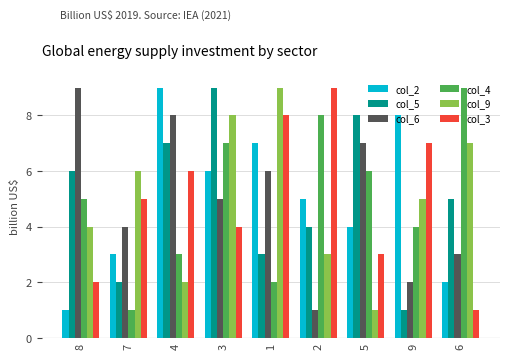

True or false: col_2 has a value of 9 at 3.

False